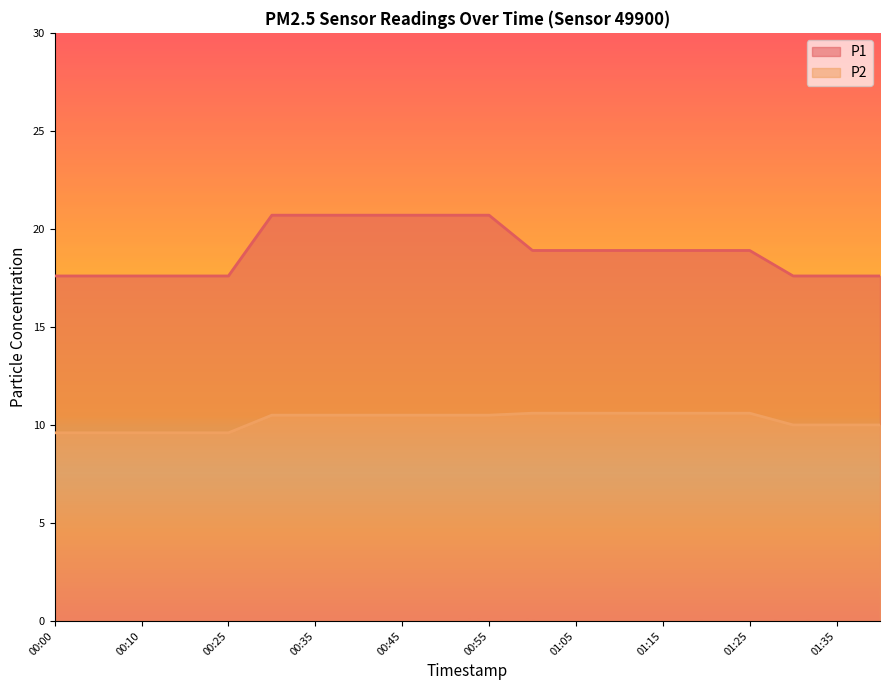

Count the P2 values in the range 10 to 11.

15